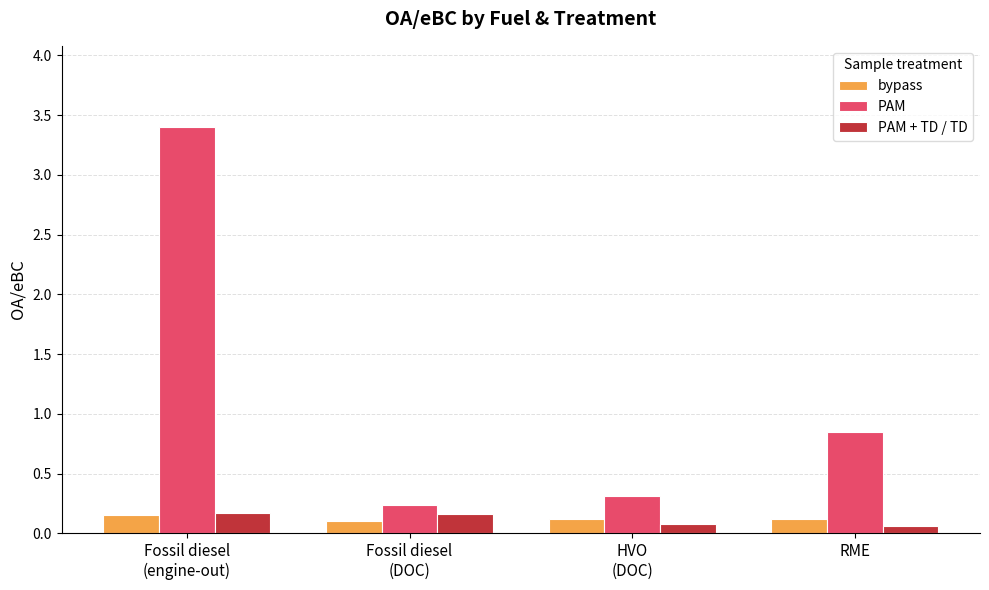

How many PAM + TD / TD values are between 0 and 1?

4